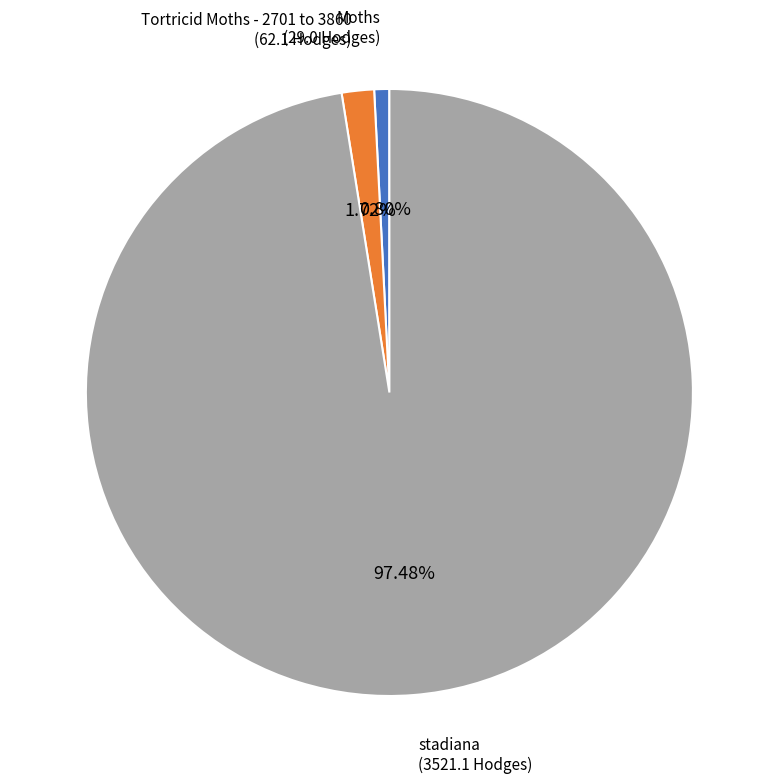

Count the number of slices in the pie.

3